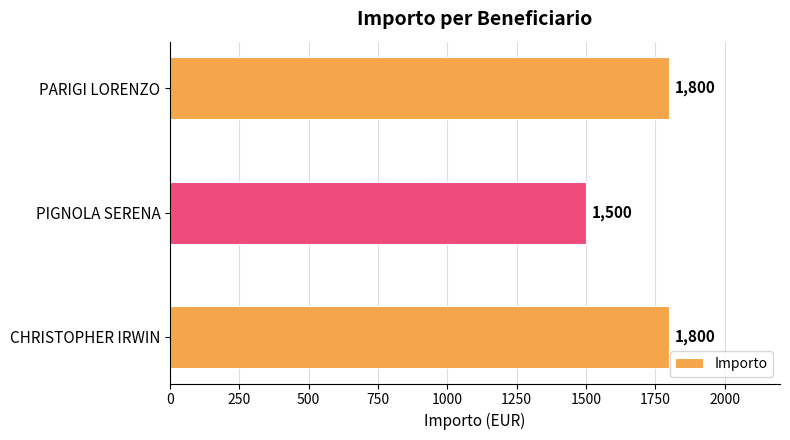

Between PIGNOLA SERENA and PARIGI LORENZO, which is larger?

PARIGI LORENZO